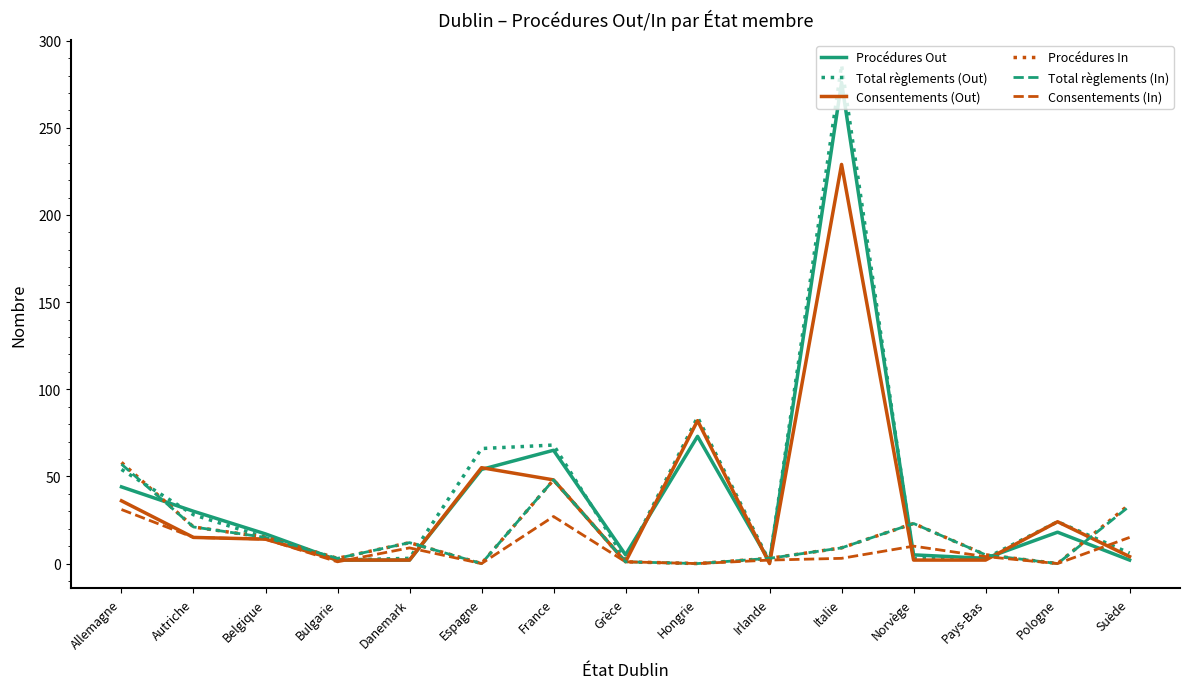

What are all the series names shown in the legend?

Procédures Out, Total règlements (Out), Consentements (Out), Procédures In, Total règlements (In), Consentements (In)